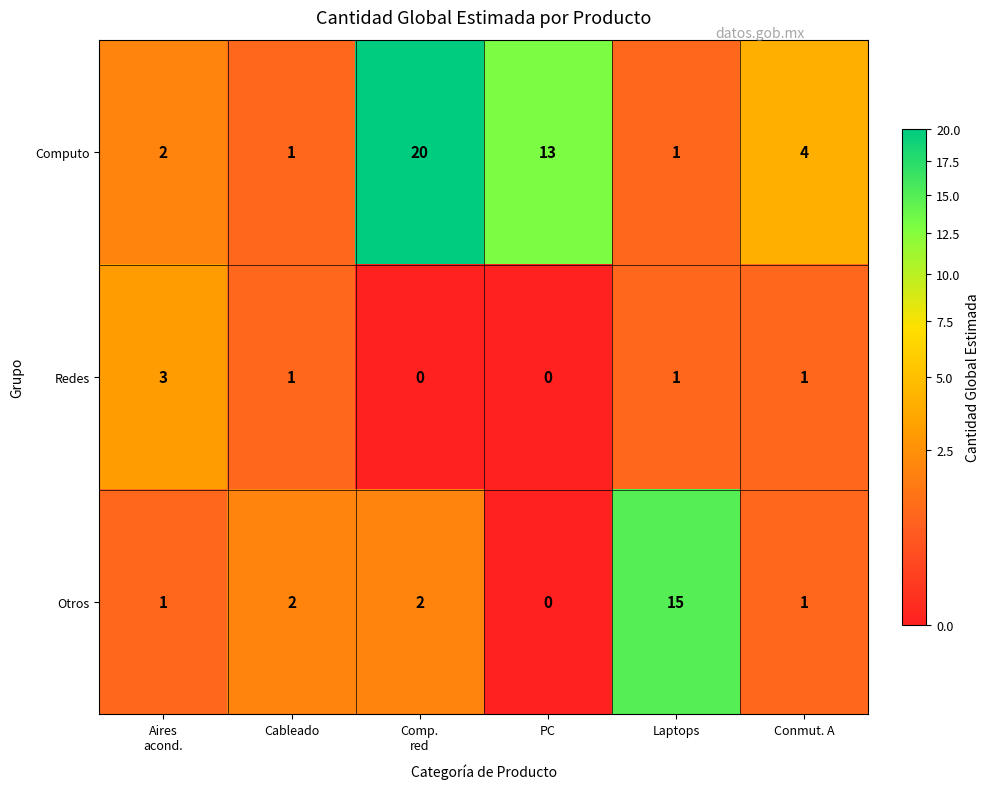

Rank the series by their average value, from lowest to highest.

Redes, Otros, Computo